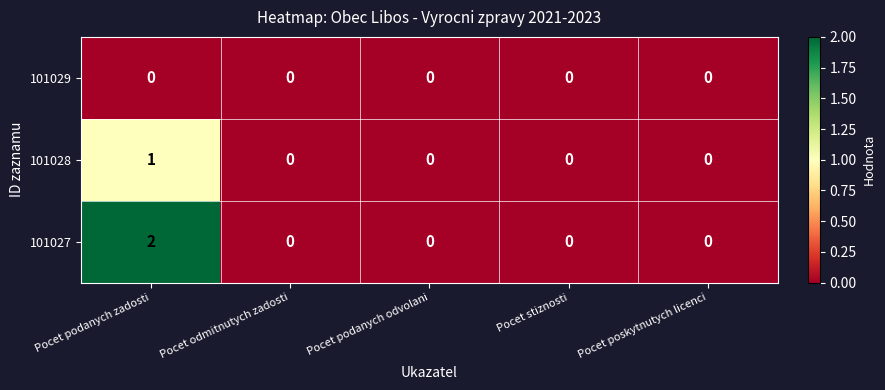

At which label does 101027 reach its peak?

Pocet podanych zadosti